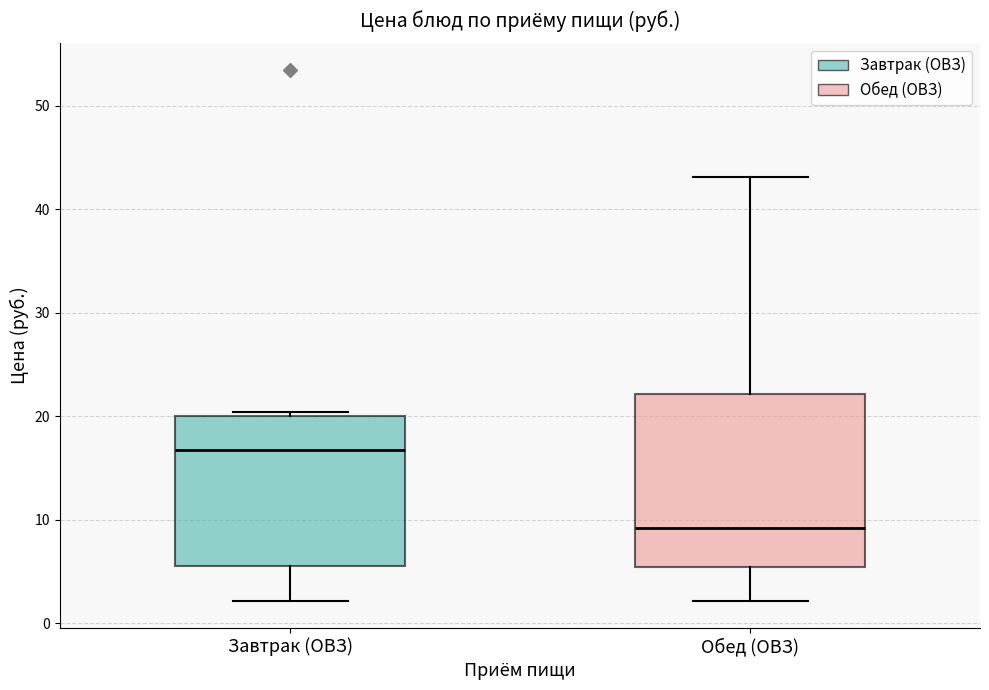

Which box has the highest median line?

Завтрак (ОВЗ)